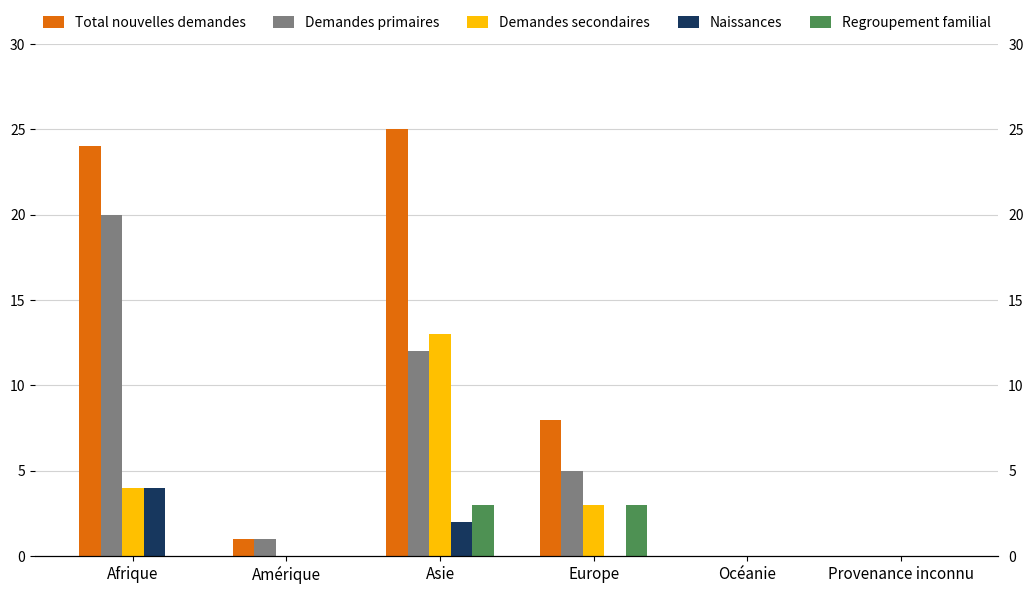

Rank the series at Océanie from highest to lowest value.

Total nouvelles demandes, Demandes primaires, Demandes secondaires, Naissances, Regroupement familial